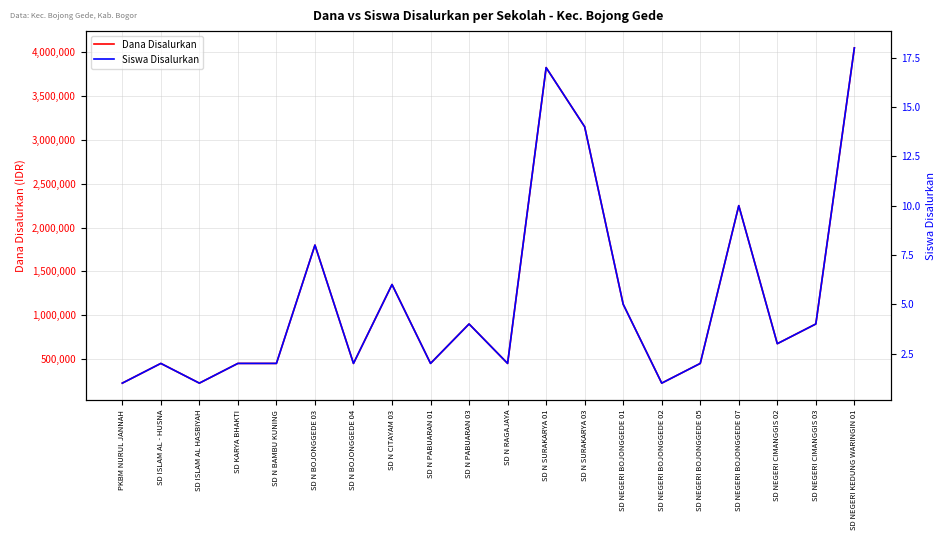

The Siswa Disalurkan series shows 8 at SD N BOJONGGEDE 03. True or false?

True